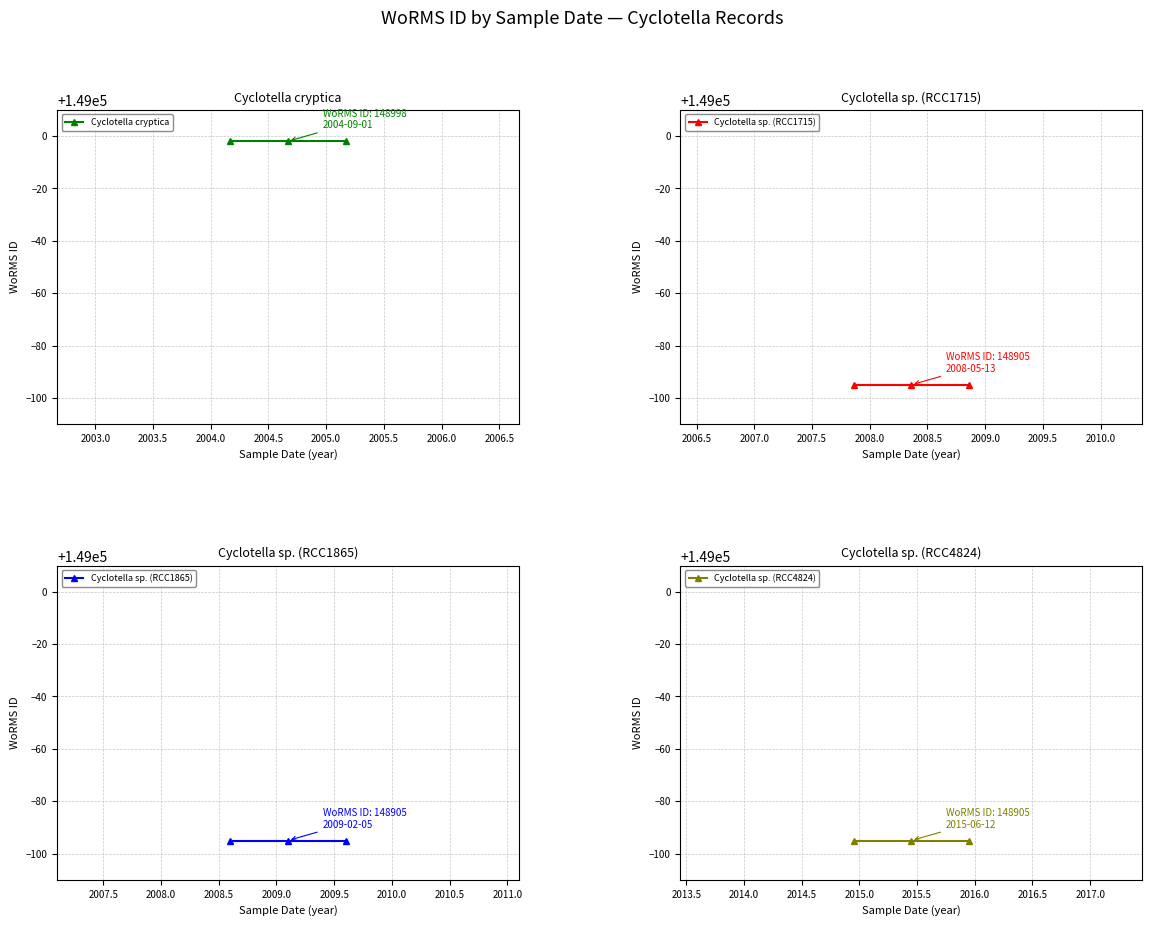

True or false: Cyclotella sp. (RCC1865) has a value of 247771 at 2003.0.

False